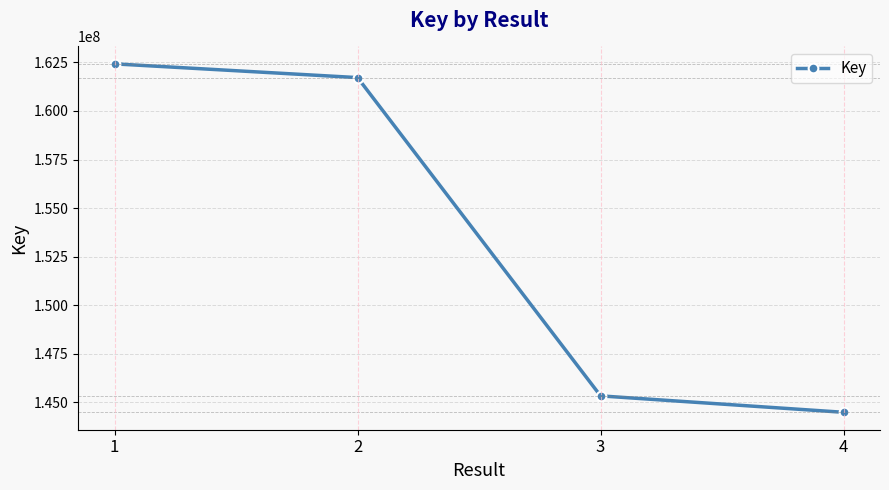

List the labels in order of value, smallest first.

4, 3, 2, 1